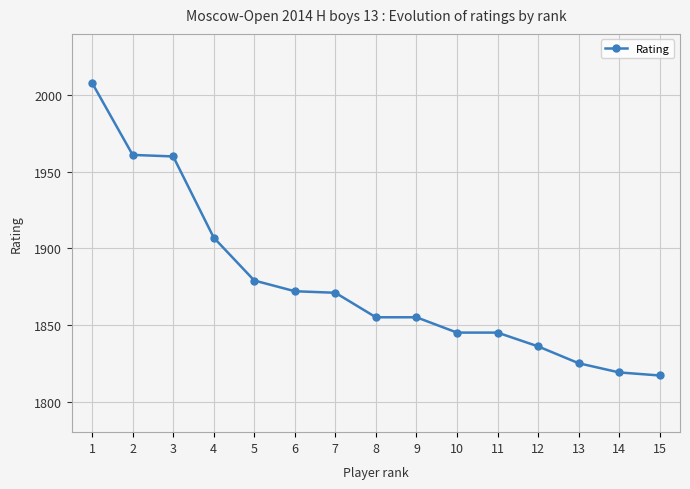

What is the difference between the maximum and second lowest values?

189